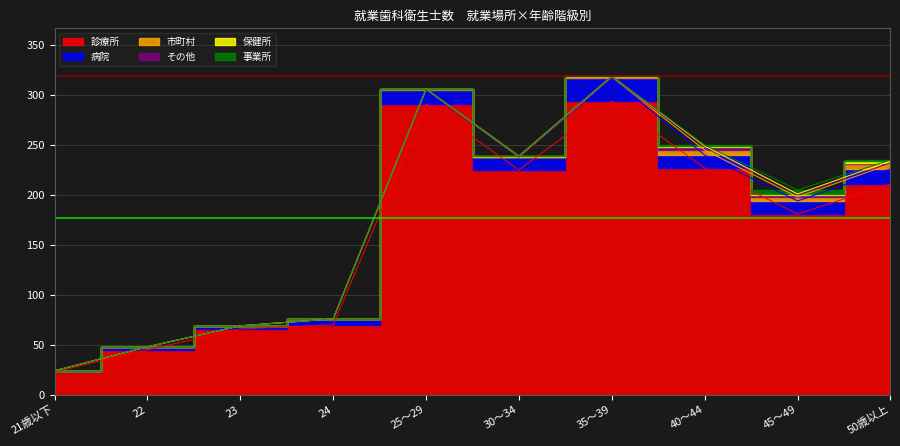

How many その他 values are between 0 and 1?

8